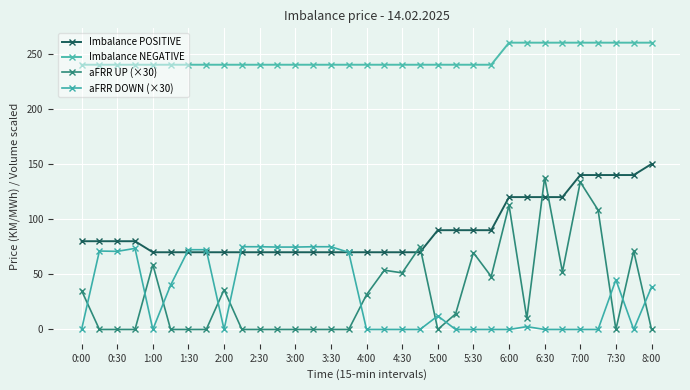

Does the chart have visible grid lines?

Yes